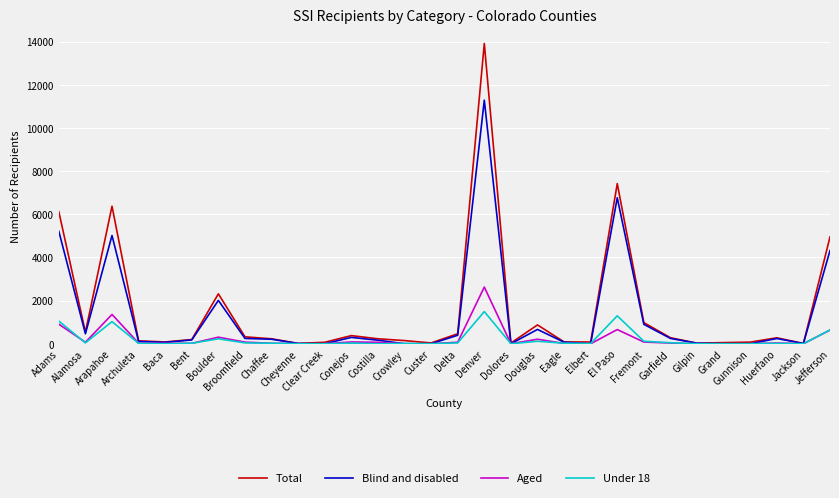

What is the highest value of the Blind and disabled series?

11287